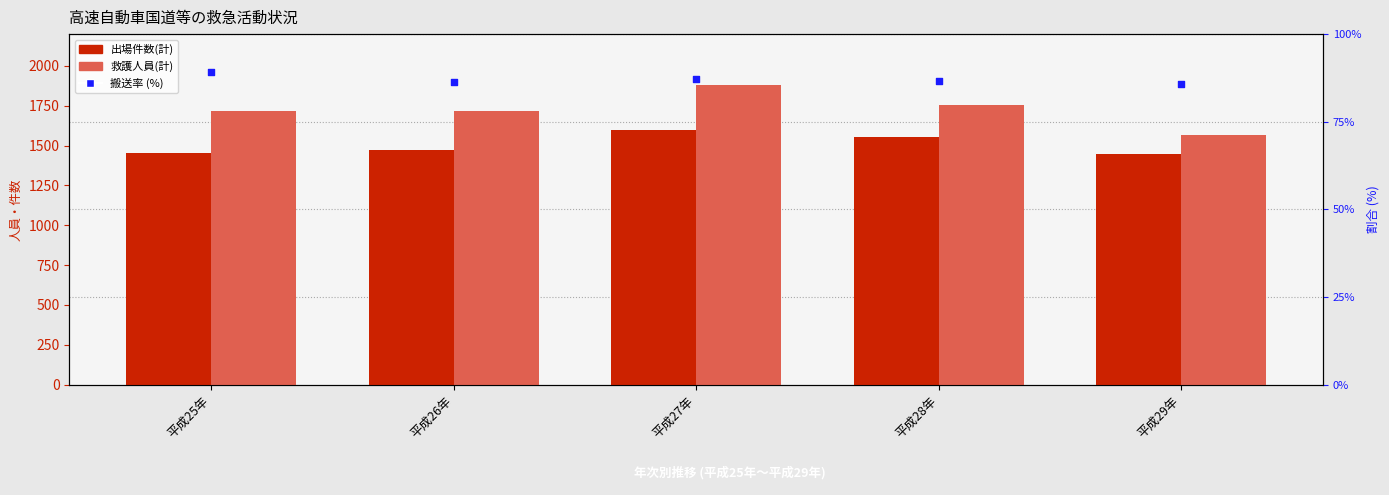

Is the value of 救護人員(計) at 平成25年 greater than the value of 搬送率 (%) at 平成25年?

Yes